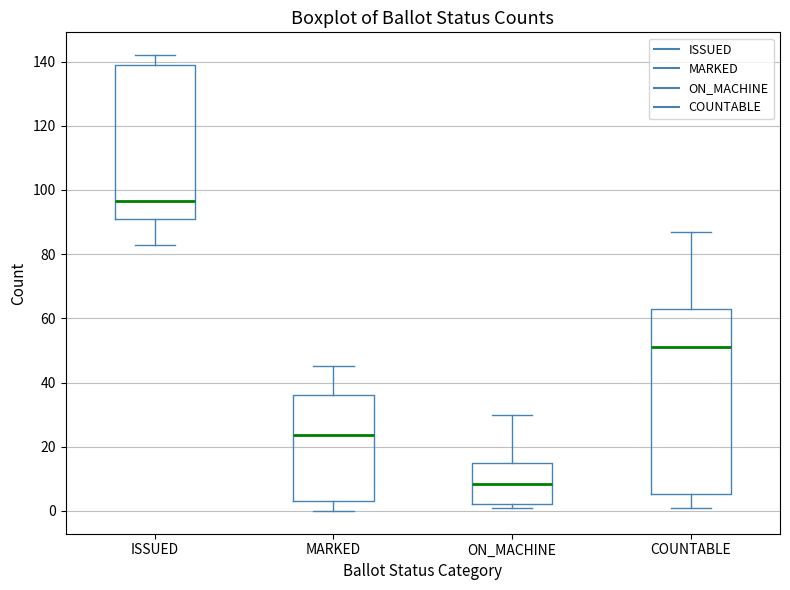

Reading left to right, transcribe this box plot: for each box, give where its median line is, the range the box spans, and where its two whiskers end, as read against the y-axis. The values are not printed on the chart, so give them approximately, as read against the axis.

ISSUED: median 96, box 92 to 140, whiskers 84 to 142
MARKED: median 24, box 4 to 36, whiskers 0 to 46
ON_MACHINE: median 8, box 2 to 16, whiskers 2 (just below the box's lower edge) to 30
COUNTABLE: median 52, box 6 to 64, whiskers 2 to 88